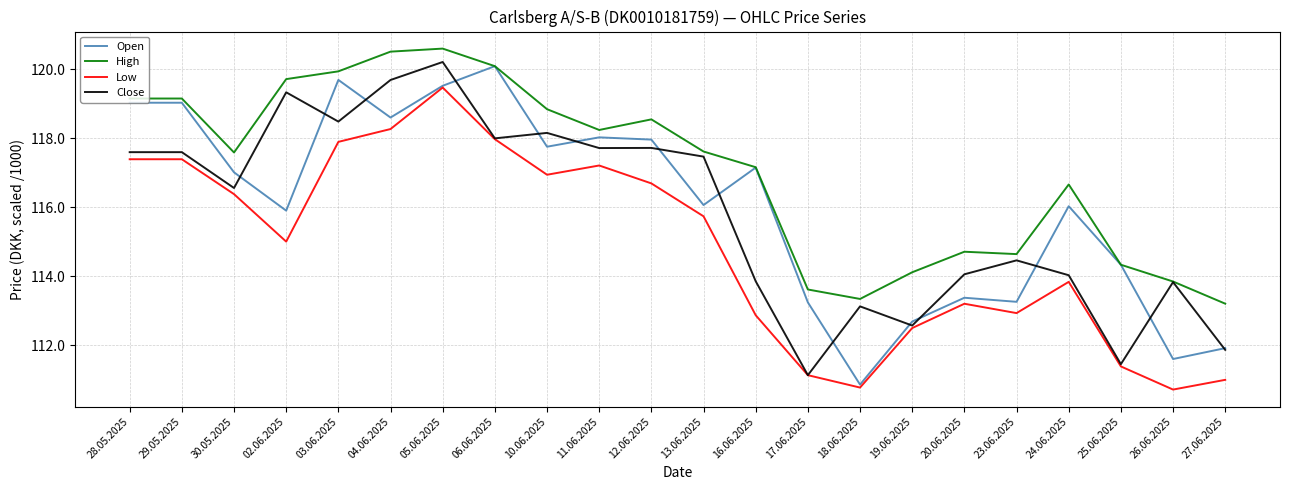

What is the lowest value of the Low series?

110.7